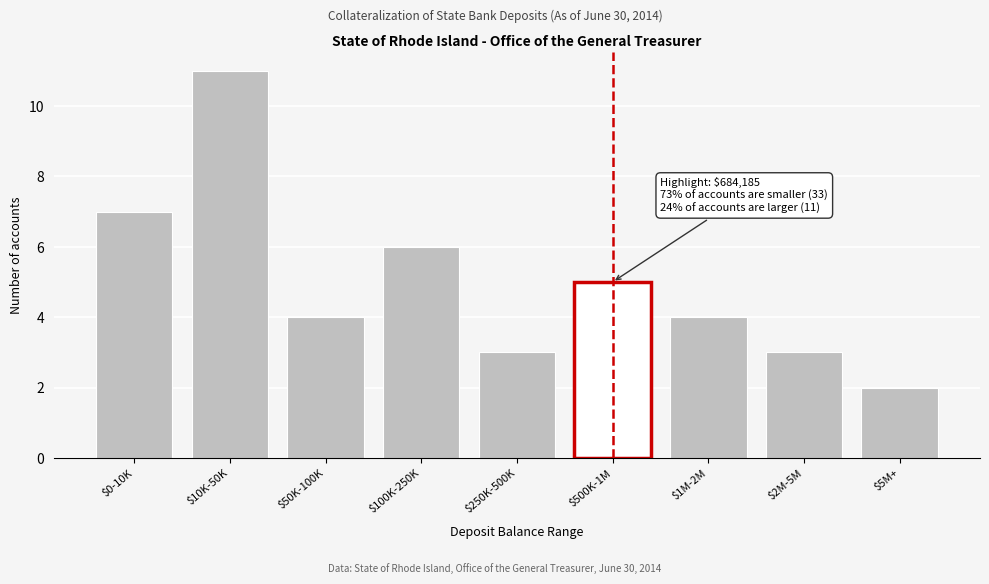

Reading right to left, what are all the values shown in this chart?

2	3	4	5	3	6	4	11	7